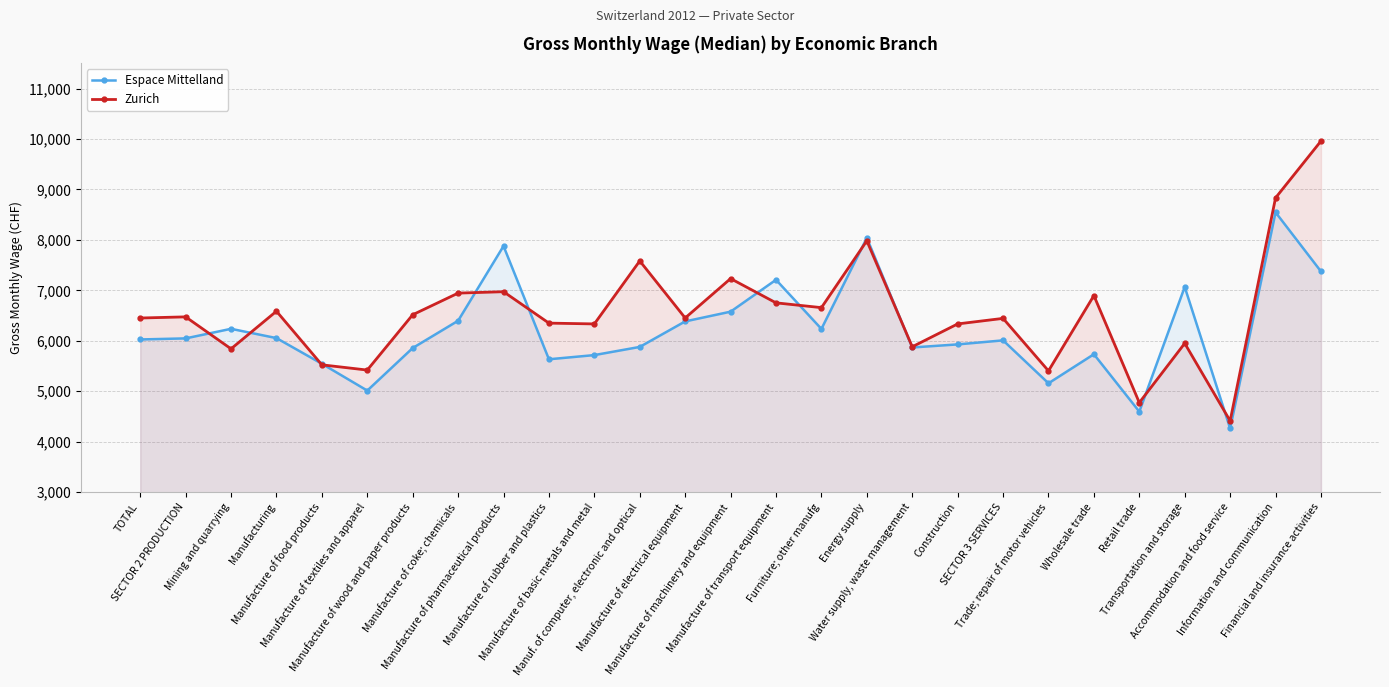

Which series changed the most between Manufacture of electrical equipment and Information and communication?

Zurich